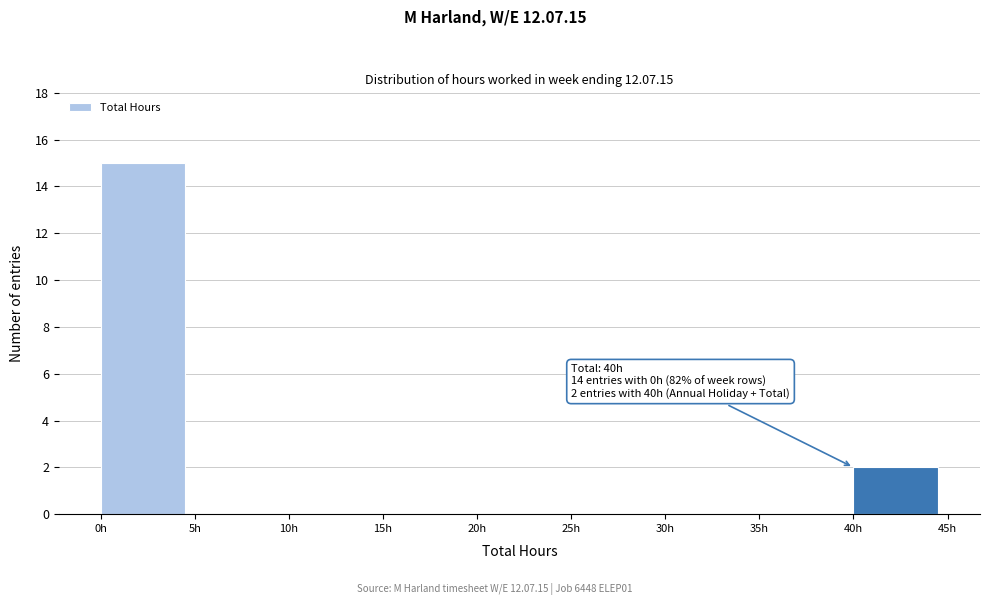

Which range on the x-axis has the tallest bar?

0 to 5